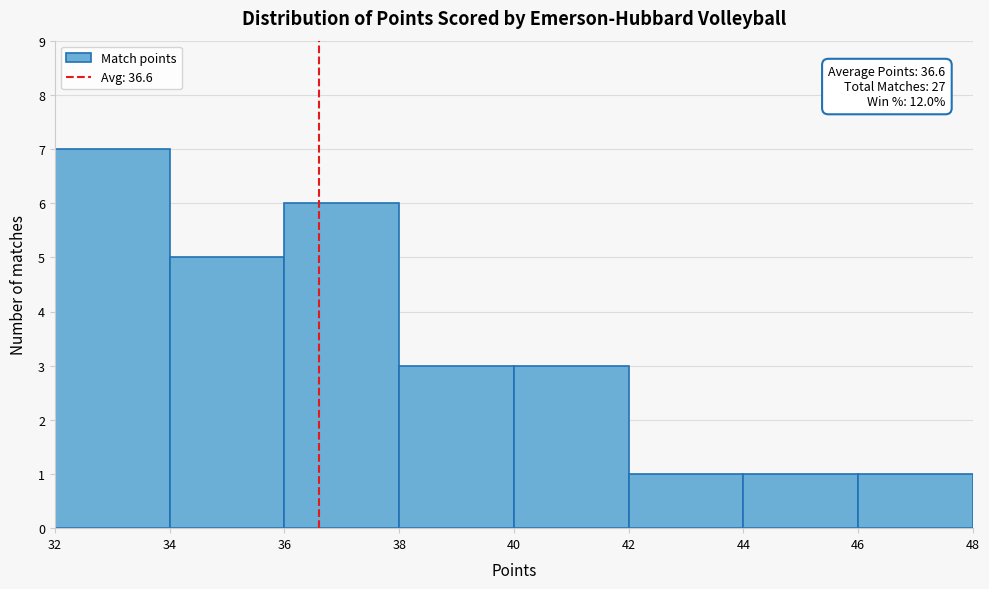

Which range on the x-axis has the tallest bar?

32 to 34